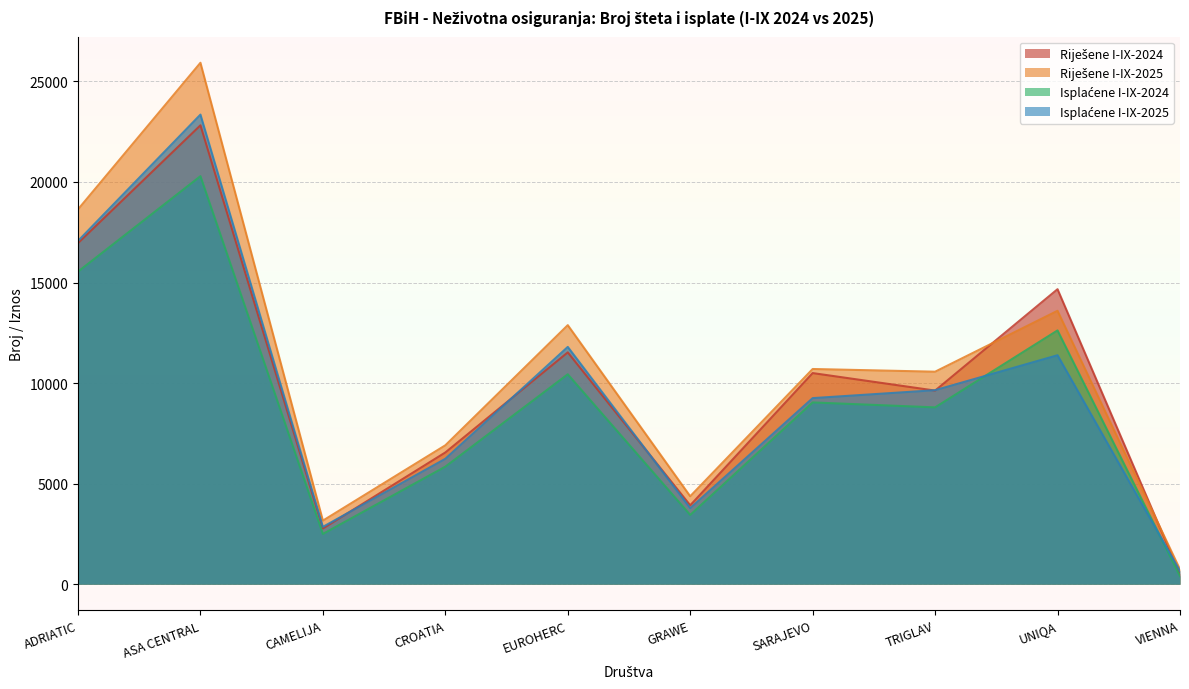

How many values in the Riješene I-IX-2025 series exceed 10700?

4